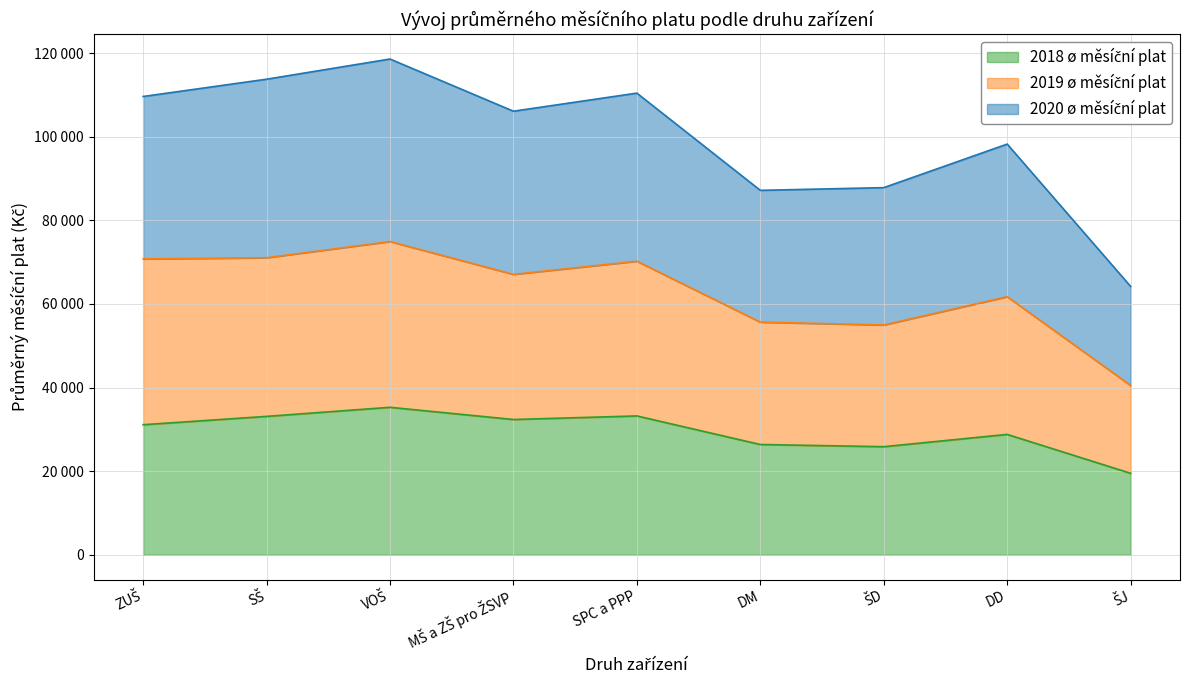

Is the value of 2018 ø měsíční plat at ŠJ greater than the value of 2020 ø měsíční plat at DM?

No